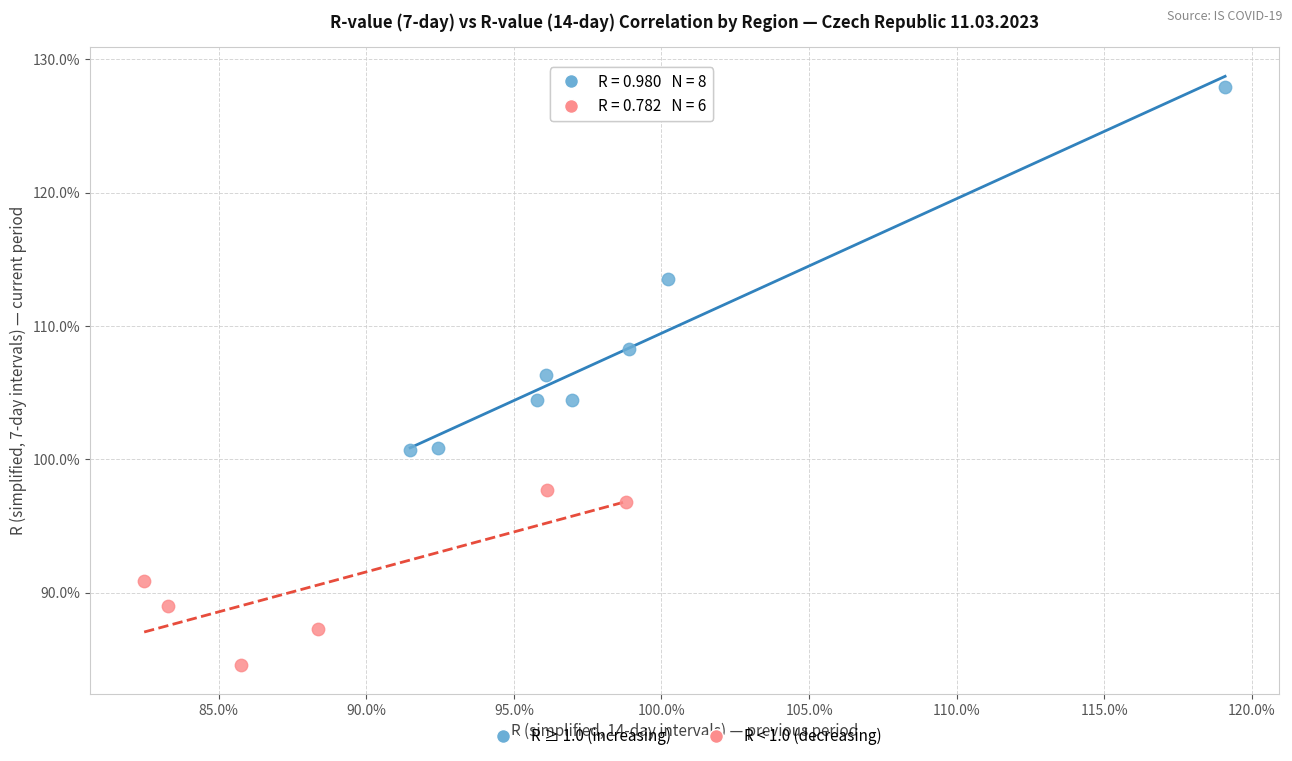

What are all the series names shown in the legend?

R ≥ 1.0 (increasing), R < 1.0 (decreasing)